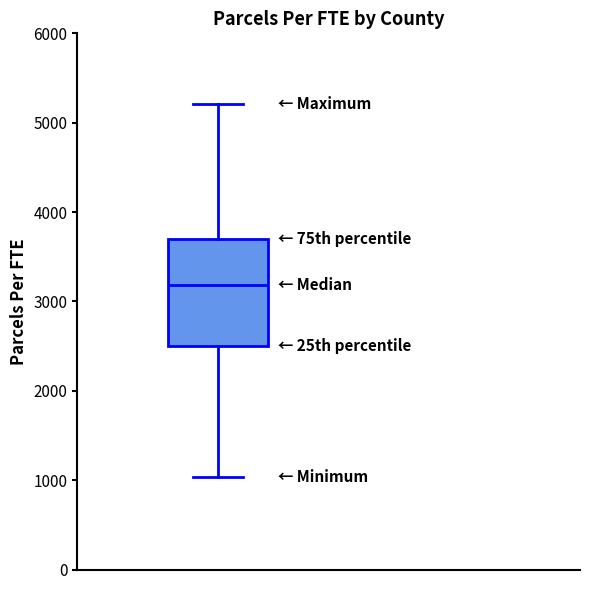

Where does the lower whisker of the box end on the y-axis? The values are not printed on the chart, so give them approximately, as read against the axis.

1000